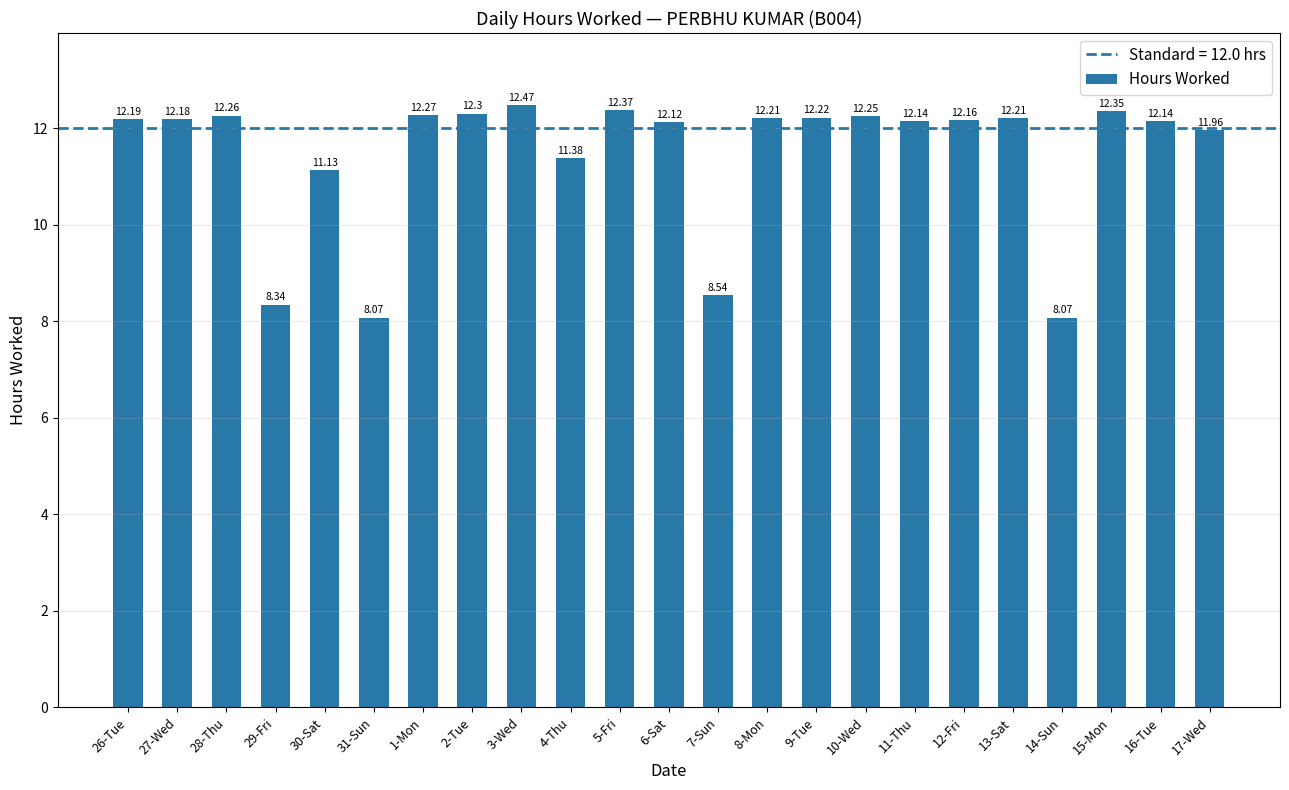

What is the average value?

11.4